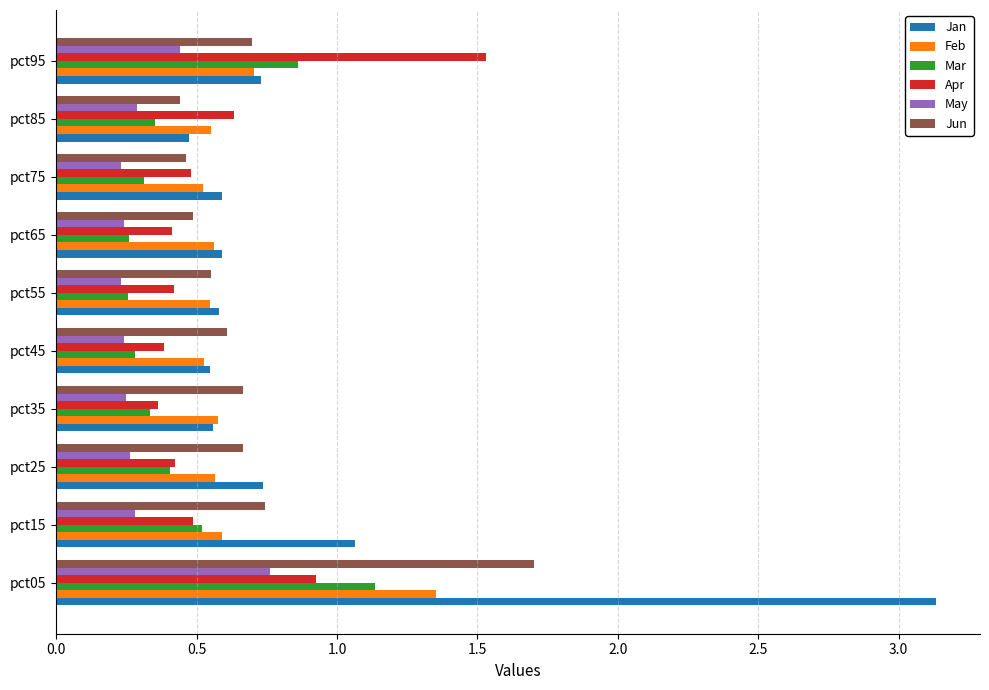

Is it true that Feb equals 1.0 at pct35?

False